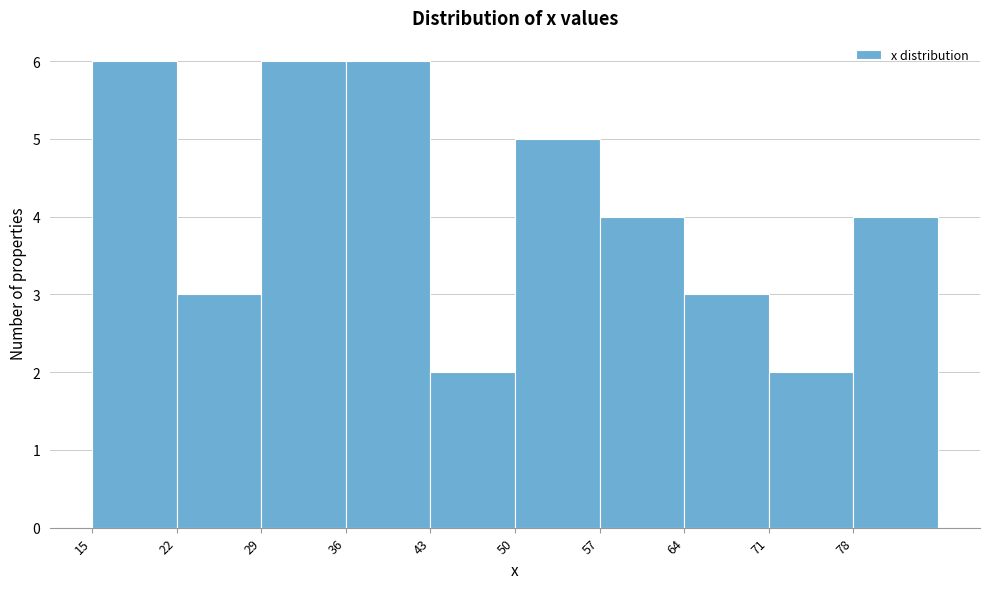

Reading left to right, list every bar in this chart as the range it spans on the x-axis followed by its height. The values are not printed on the chart, so give them approximately, as read against the axis.

15 to 22: 6
22 to 29: 3
29 to 36: 6
36 to 43: 6
43 to 50: 2
50 to 57: 5
57 to 64: 4
64 to 71: 3
71 to 78: 2
78 to 85: 4